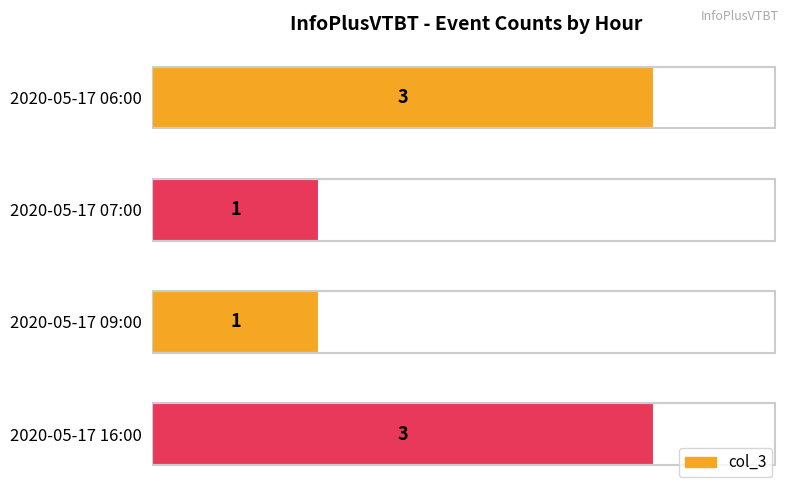

Reading top to bottom, list all the values displayed in this chart.

3	1	1	3